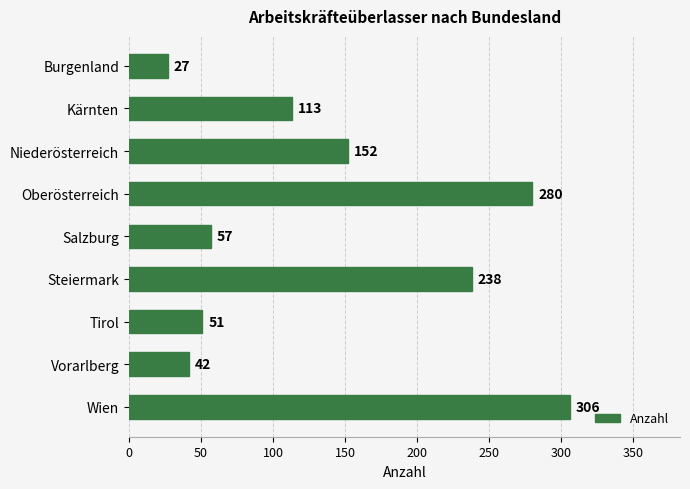

What is the sum of all values?

1266